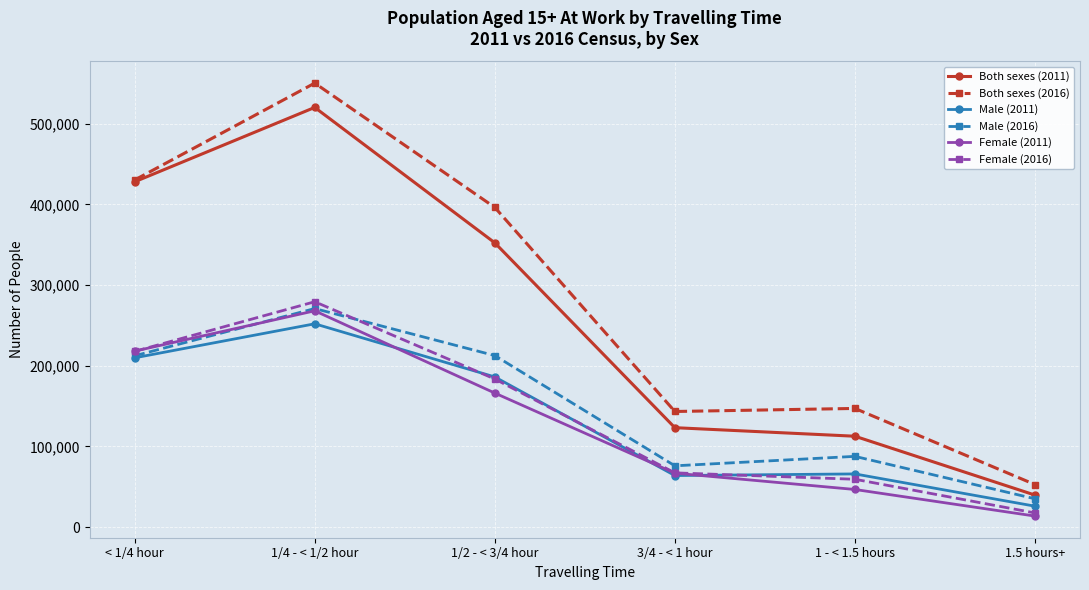

What position from the right is 1 - < 1.5 hours?

2